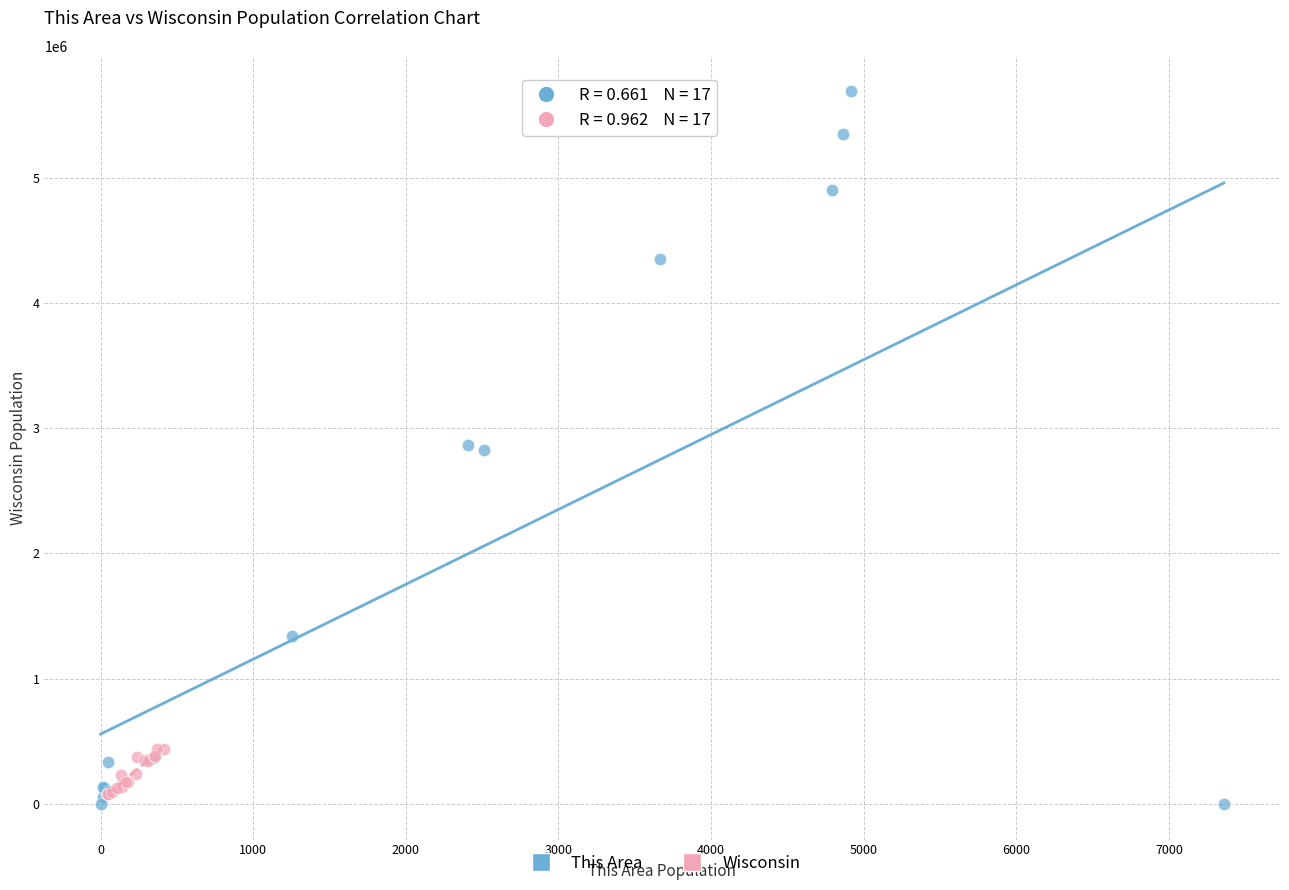

What are all the series names shown in the legend?

This Area, Wisconsin